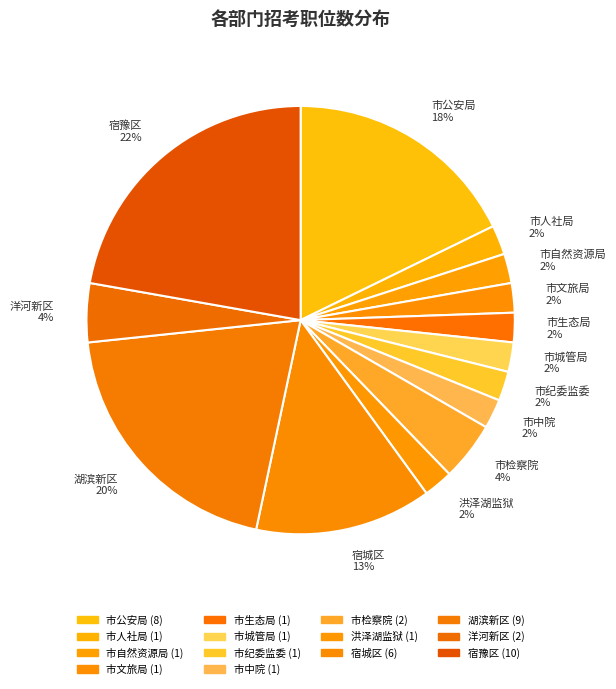

Count the number of slices in the pie.

14